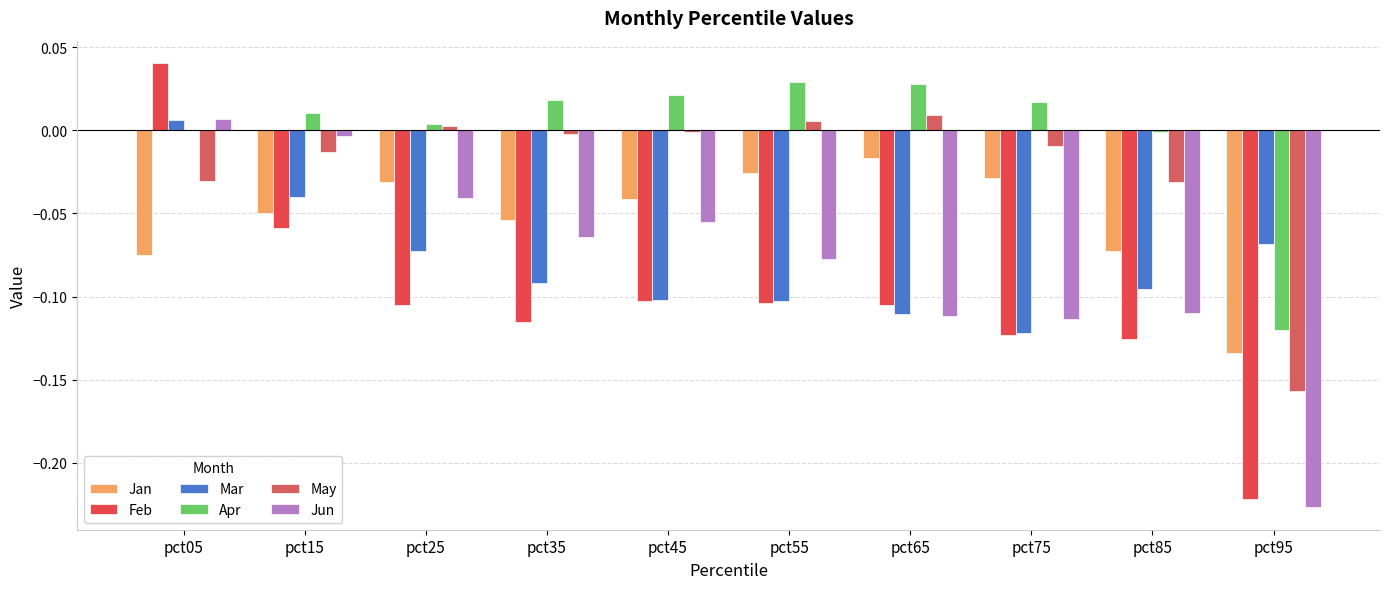

What is the difference between the maximum and minimum values in the Jan series?

0.1